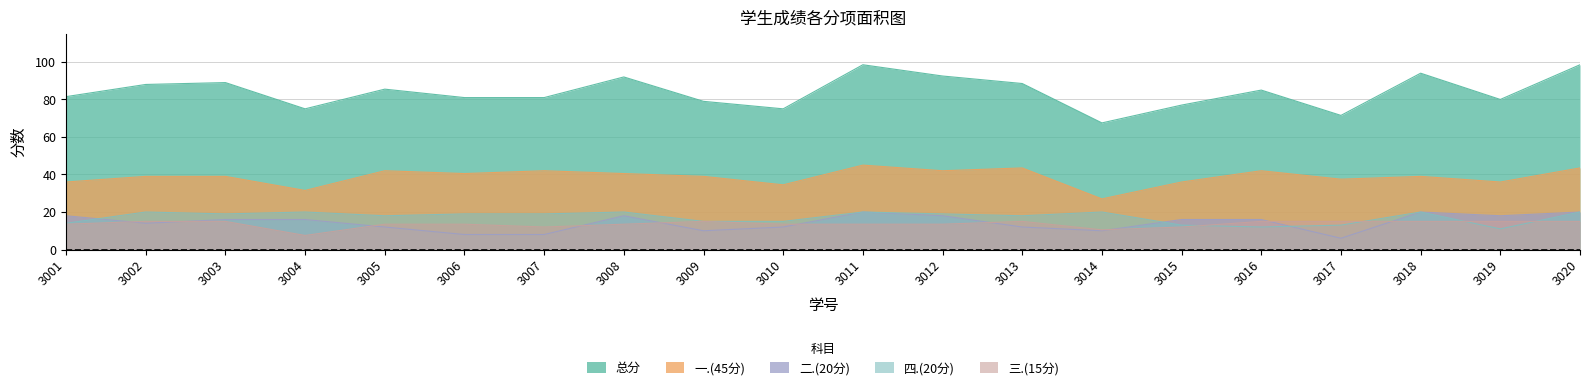

What is the minimum value shown in the chart?

6.0